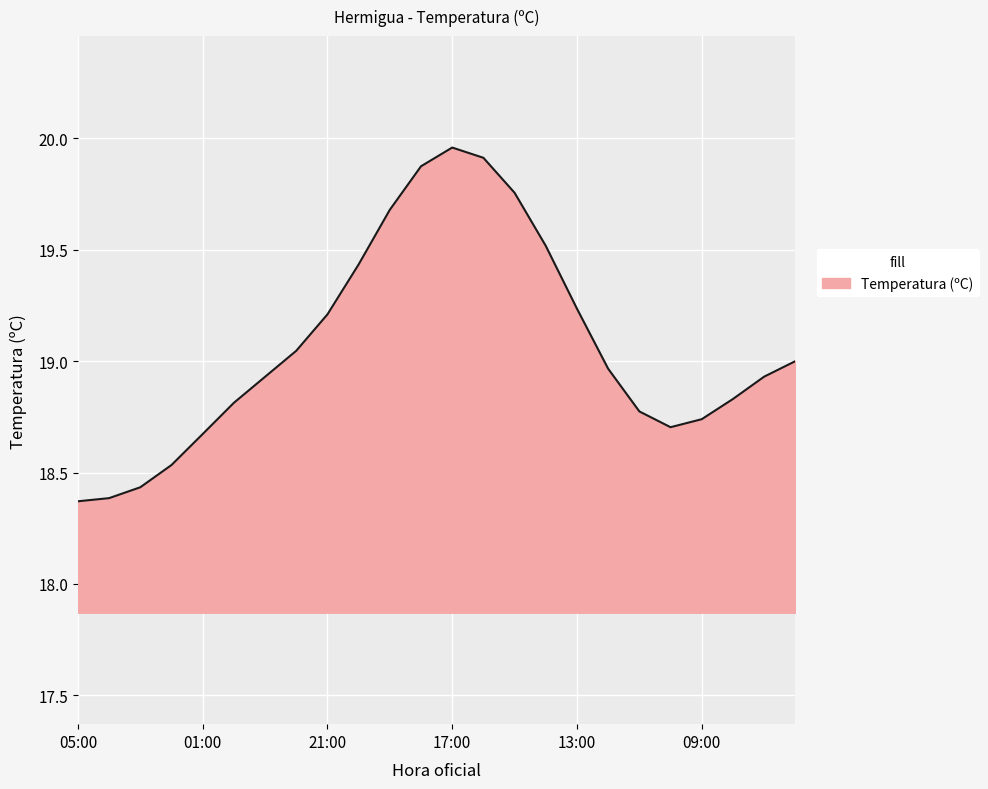

What is the difference between the maximum and minimum values?

1.6